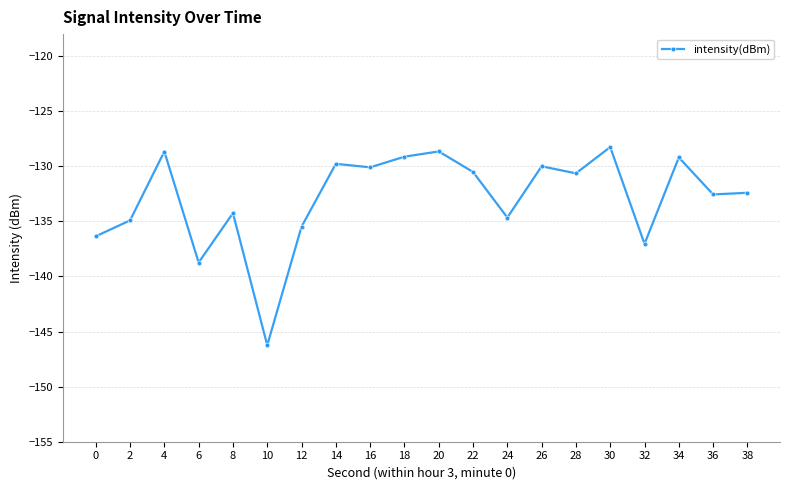

How many categories are shown in the chart?

20